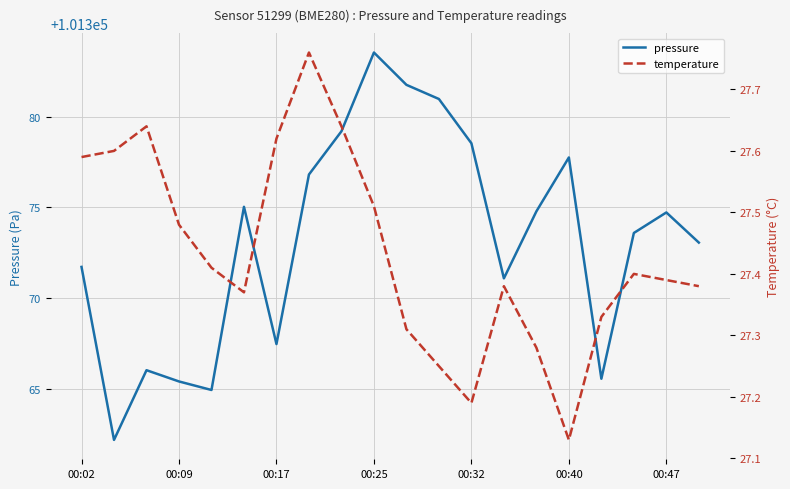

Where is pressure nearest to the value 101372?

00:02